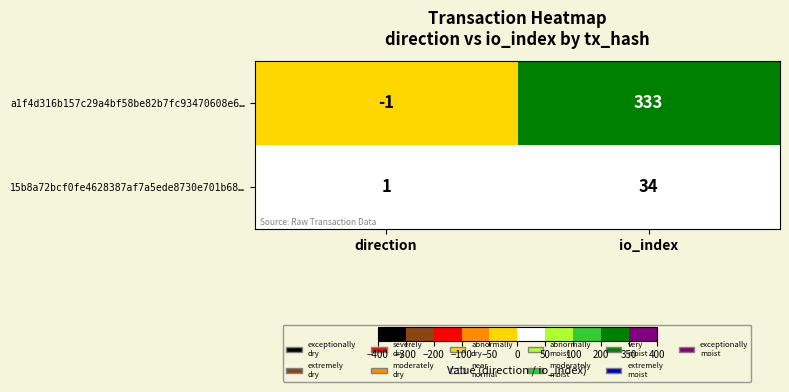

What is the minimum value shown in the chart?

-1